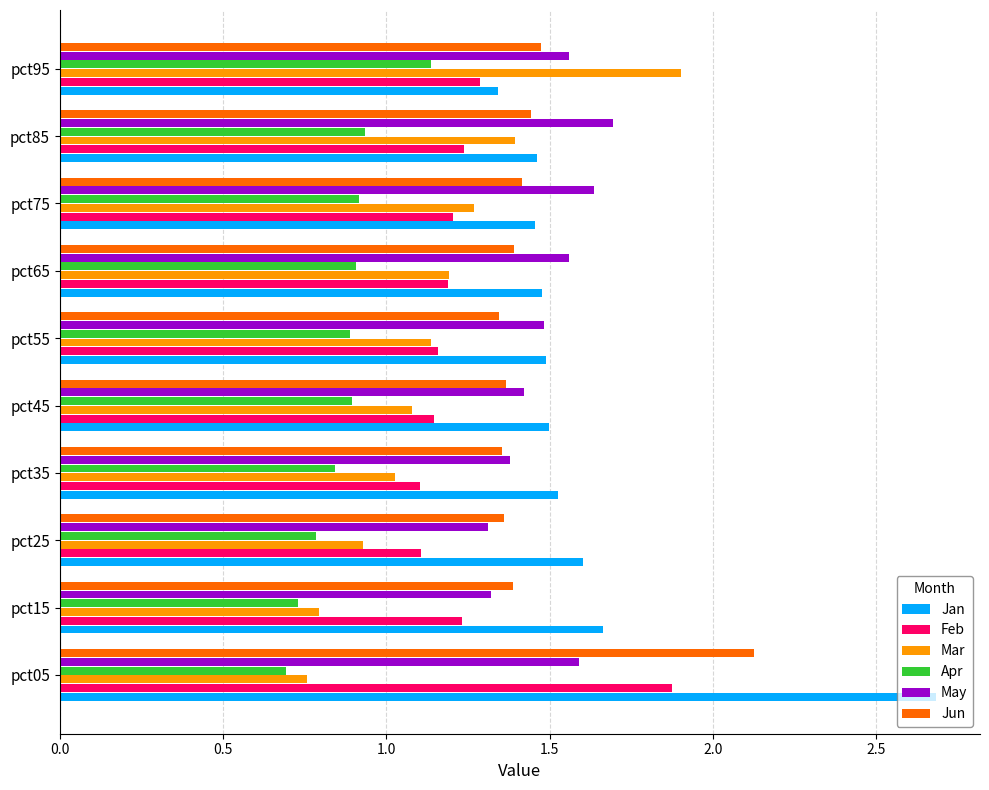

List the labels in order of Mar value, smallest first.

pct05, pct15, pct25, pct35, pct45, pct55, pct65, pct75, pct85, pct95